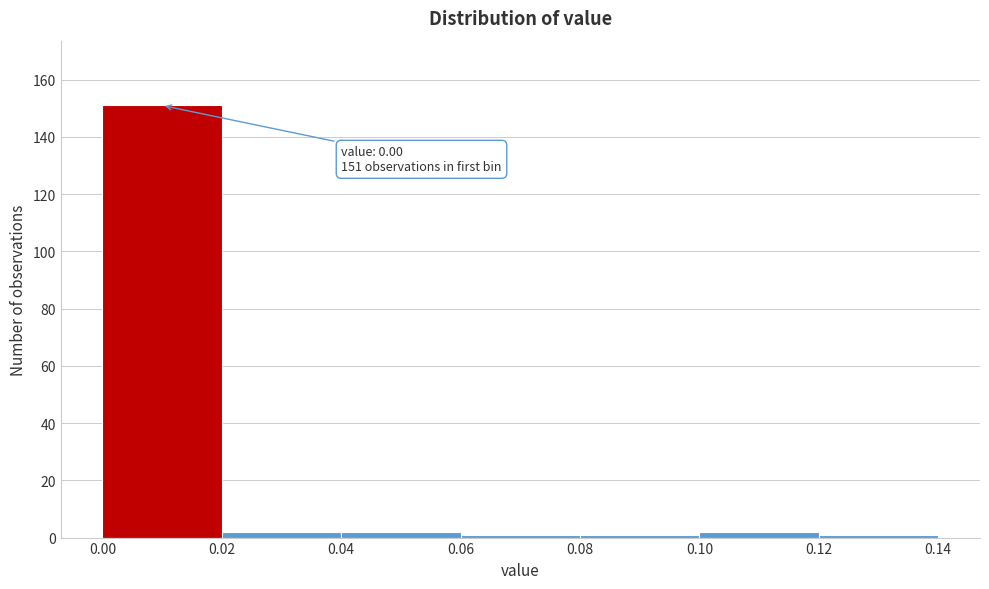

Over which range of the x-axis is the bar tallest?

0.00 to 0.02